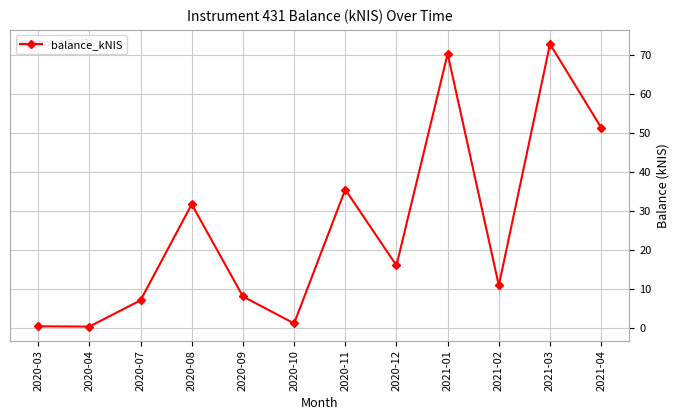

What is the value of the 5th point from the left?

8.2